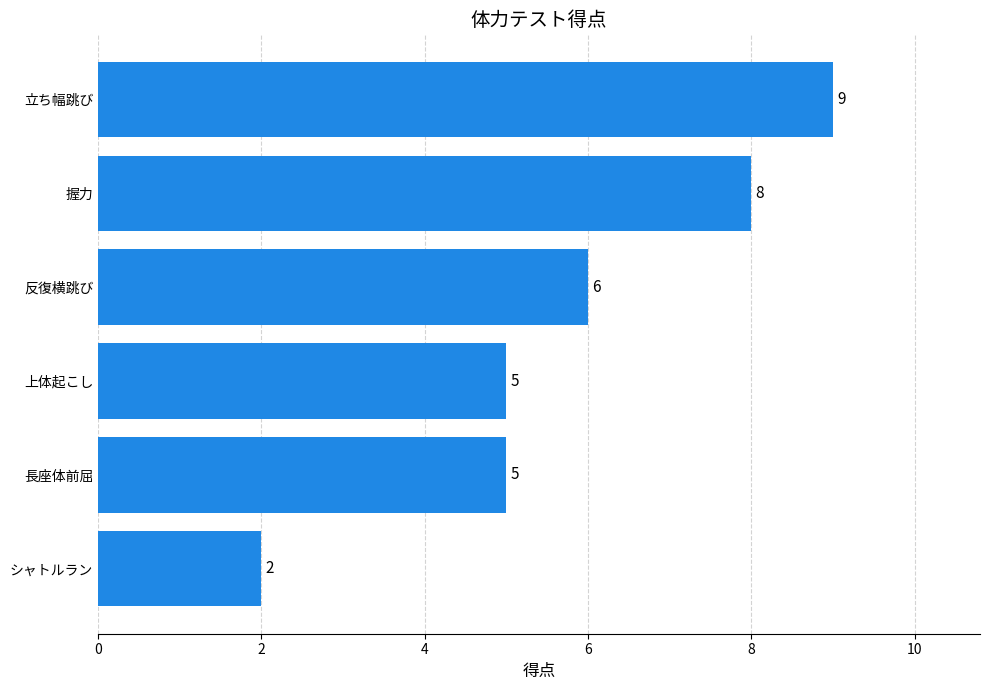

What value does the data have at 握力?

8